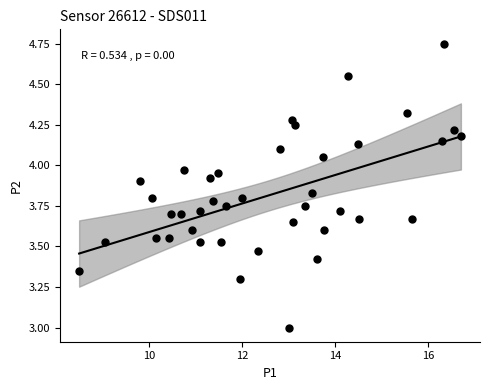

What is the range of X values (max minus min)?

8.2